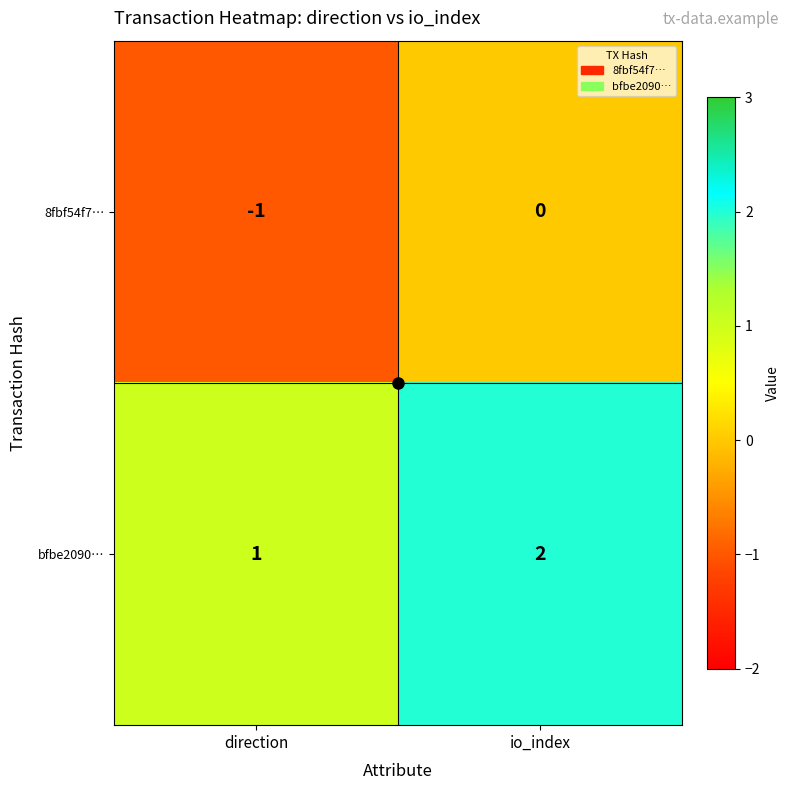

What is the difference between the highest and lowest values at io_index?

2